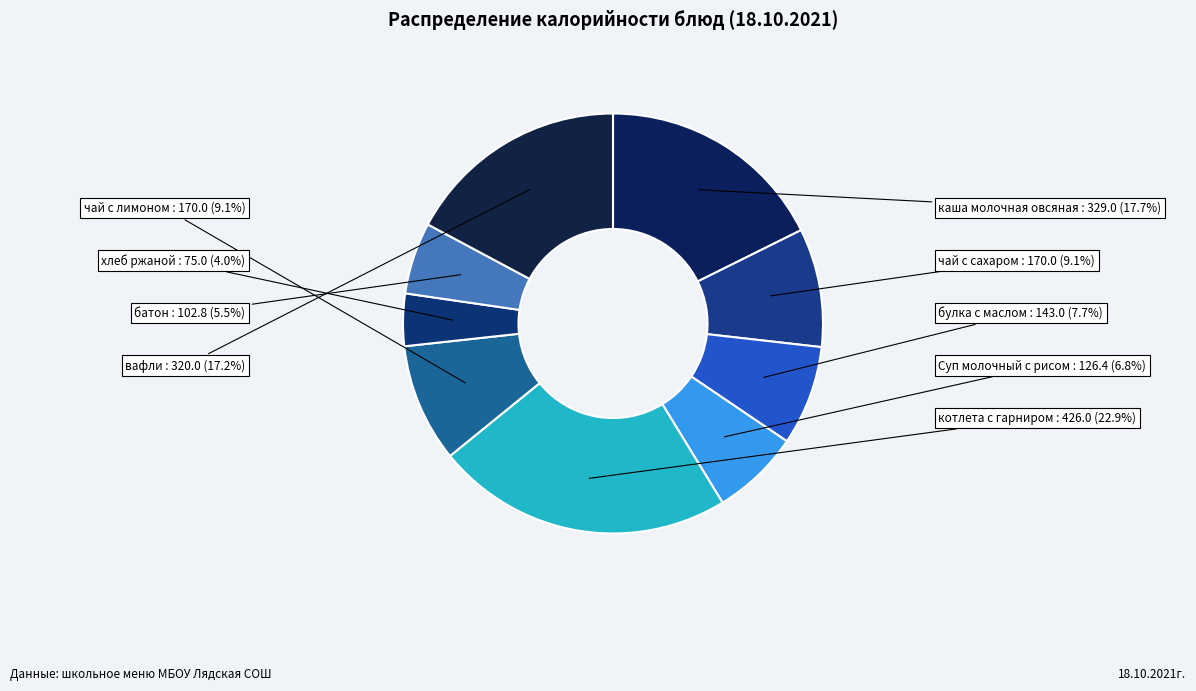

Combined, what portion of the pie is хлеб ржаной and котлета с гарниром?

26.9%